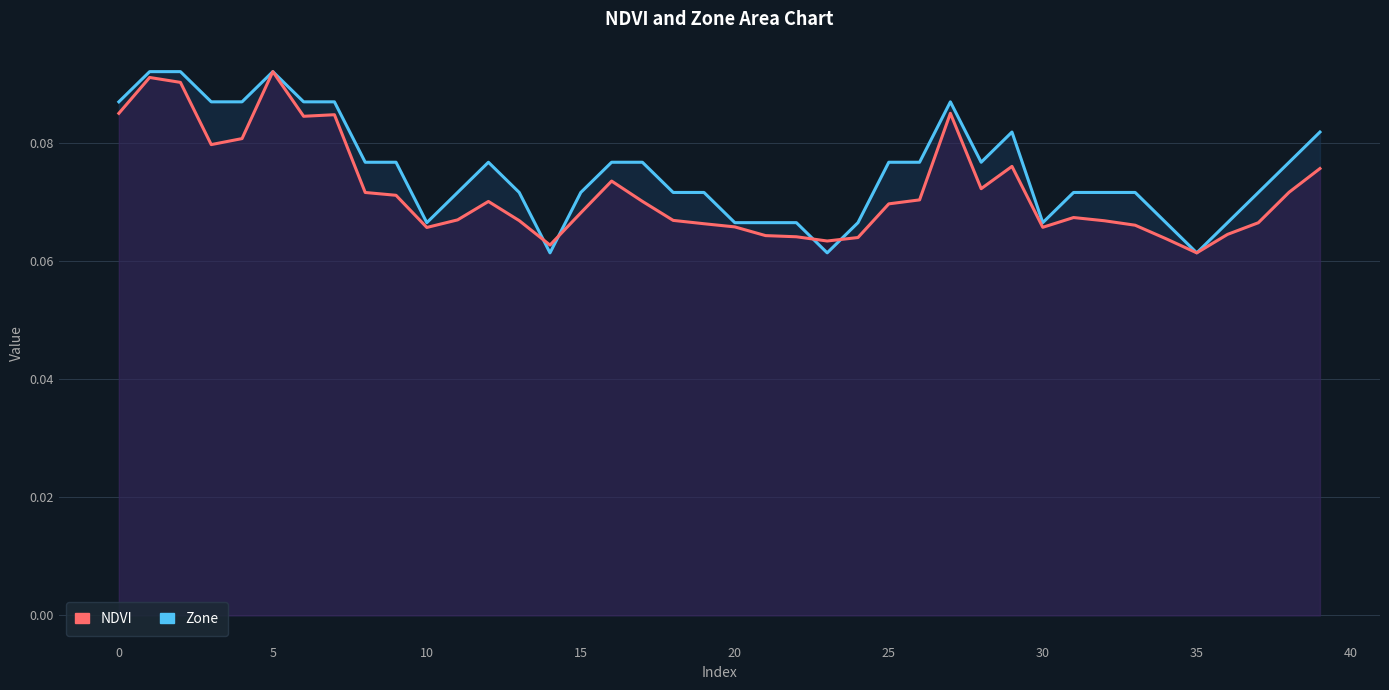

What is the sum of the Zone values at 20 and 19?

0.1